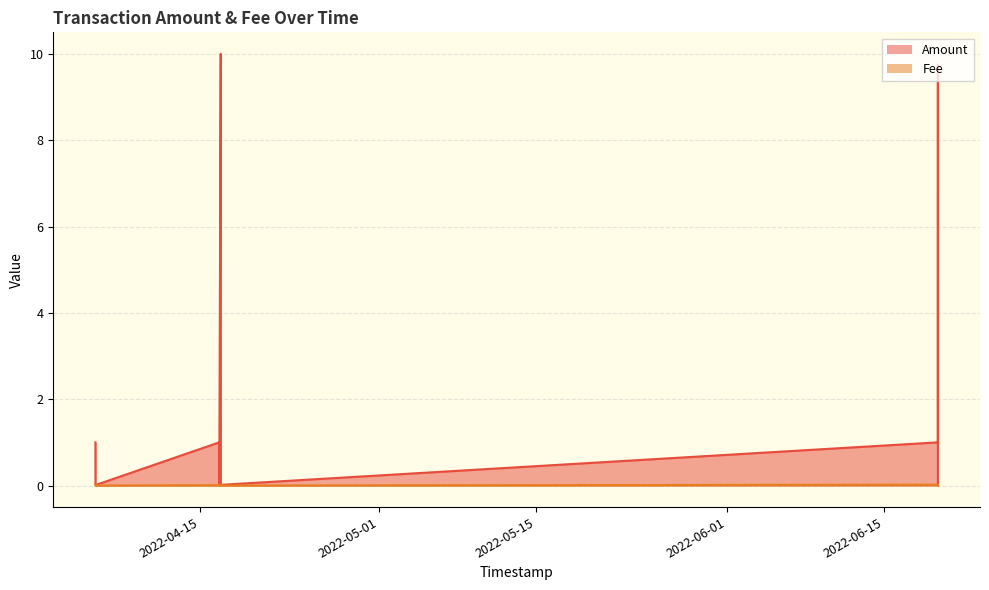

Rank the categories by Fee value from lowest to highest.

2022-06-19 20:00:18, 2022-06-19 20:00:18, 2022-04-16 19:57:38, 2022-04-16 19:57:38, 2022-04-16 19:57:38, 2022-04-16 16:48:00, 2022-04-16 16:48:00, 2022-04-05 15:33:19, 2022-04-16 16:43:30, 2022-04-05 15:28:48, 2022-06-19 19:56:03, 2022-04-16 19:53:33